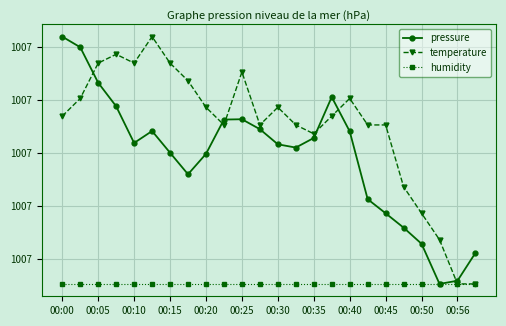

What is the maximum value for humidity?

1006.9